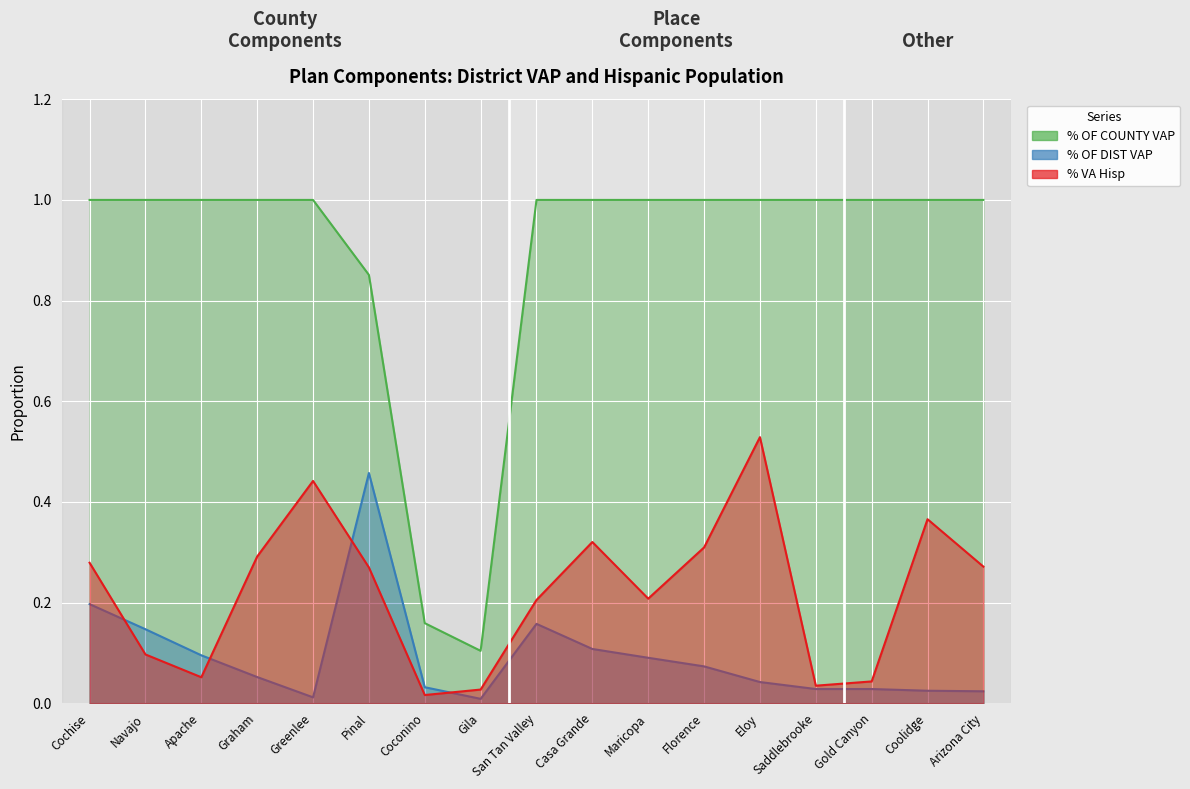

Which label corresponds to the smallest value in the chart?

Gila